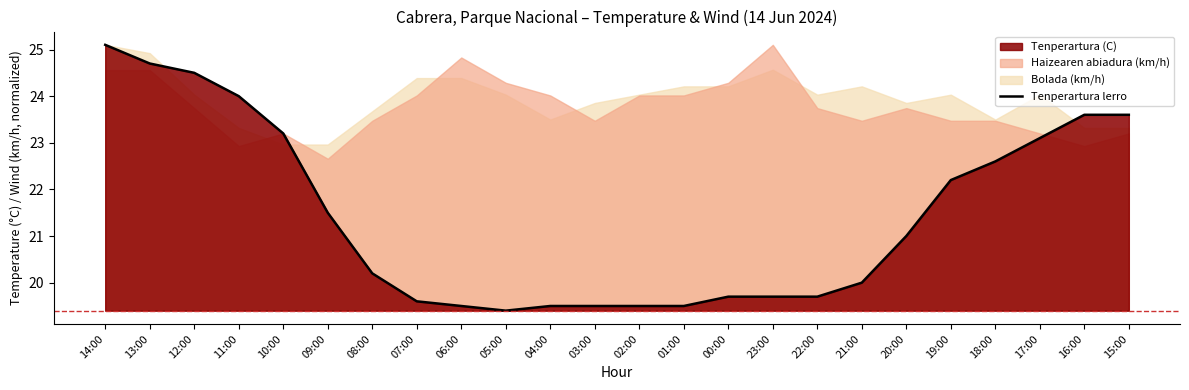

How many data points are less than 21?

12